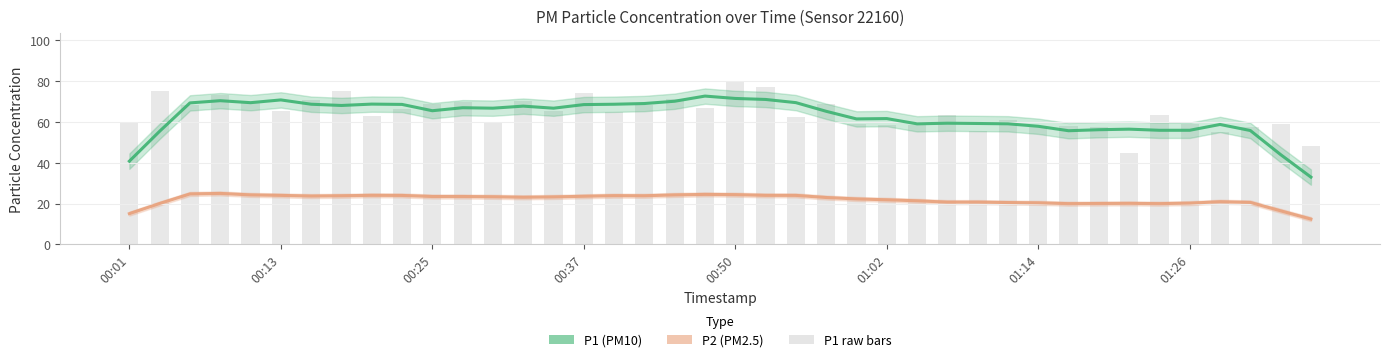

What position from the left is 11?

12